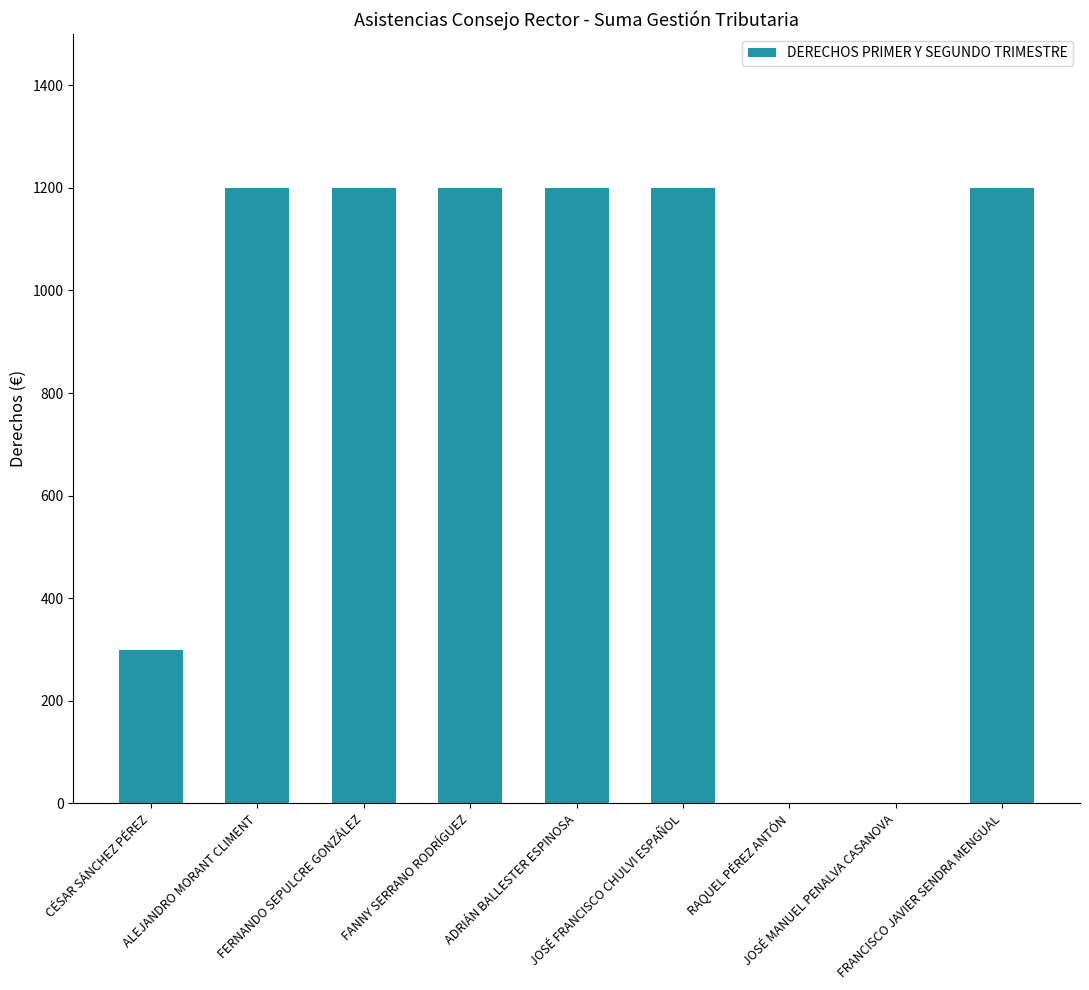

What is the ratio of the value at JOSÉ FRANCISCO CHULVI ESPAÑOL to the value at ALEJANDRO MORANT CLIMENT?

1.0